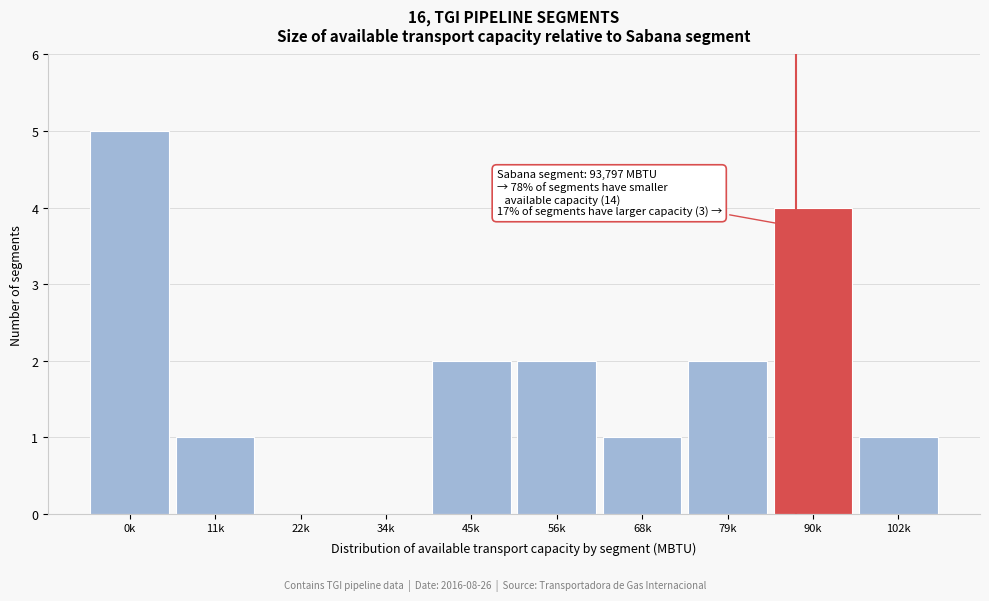

Reading left to right, transcribe all the data shown in this chart.

0k=5	11k=1	22k=0	34k=0	45k=2	56k=2	68k=1	79k=2	90k=4	102k=1